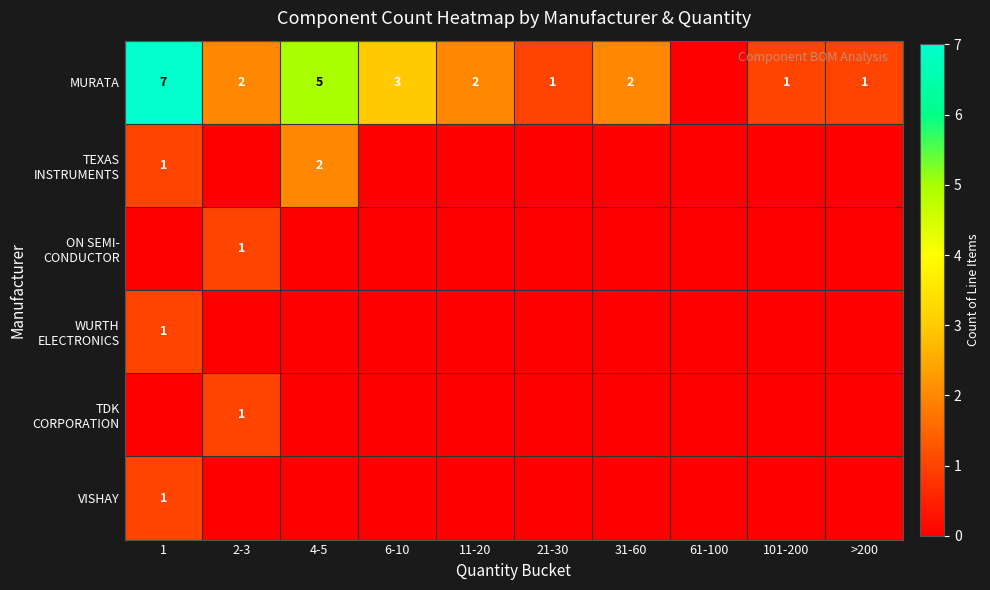

Which series has the largest total across all categories?

MURATA